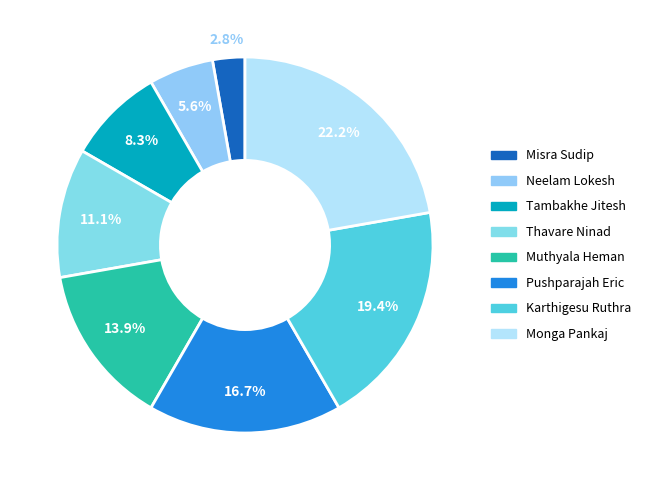

Which has a higher value, Pushparajah Eric or Muthyala Heman?

Pushparajah Eric